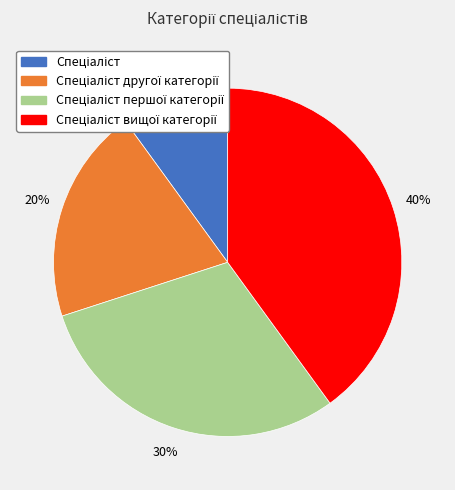

To the nearest percent, what is the difference between the largest and smallest slice percentages?

30%